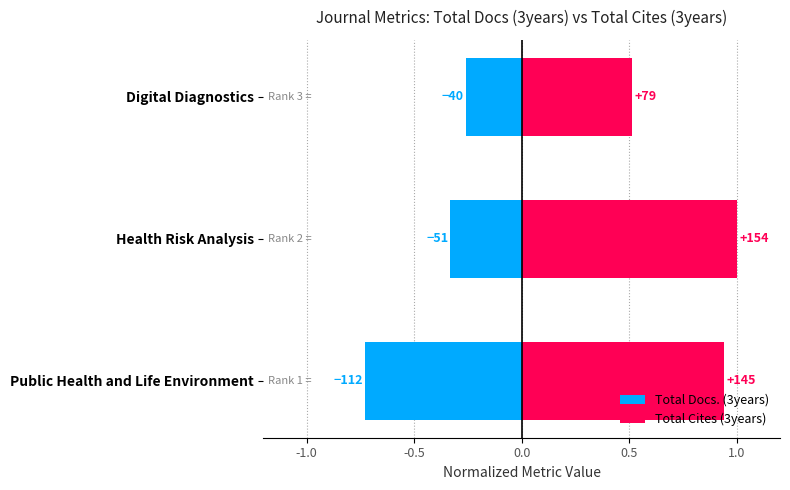

How many groups of bars are there?

3